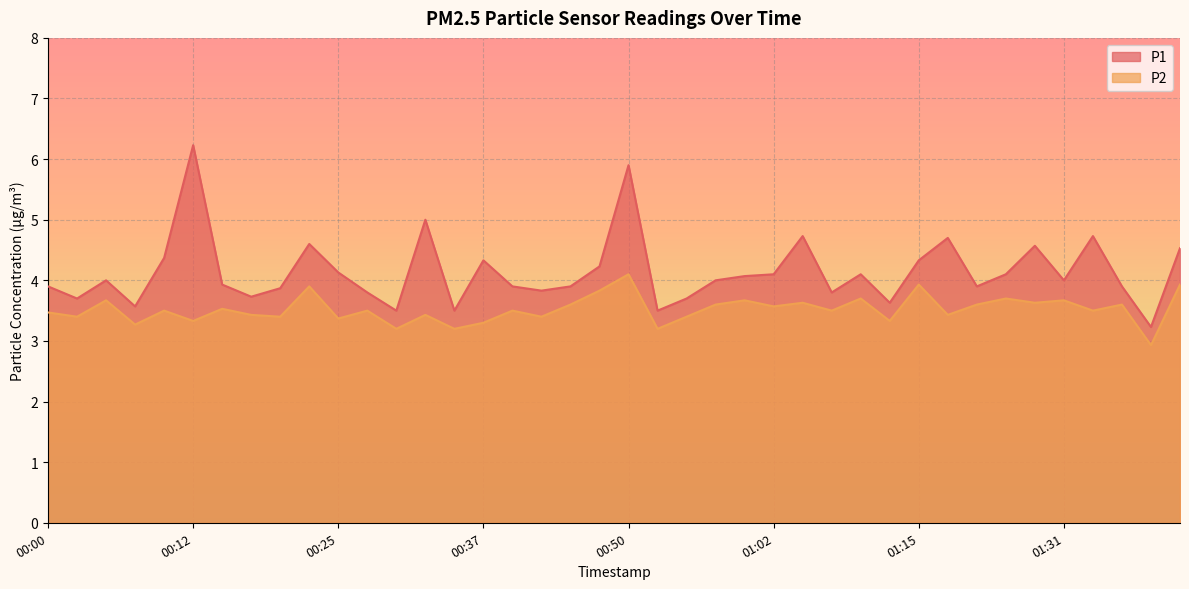

How many interior local peaks does the P1 series have?

11